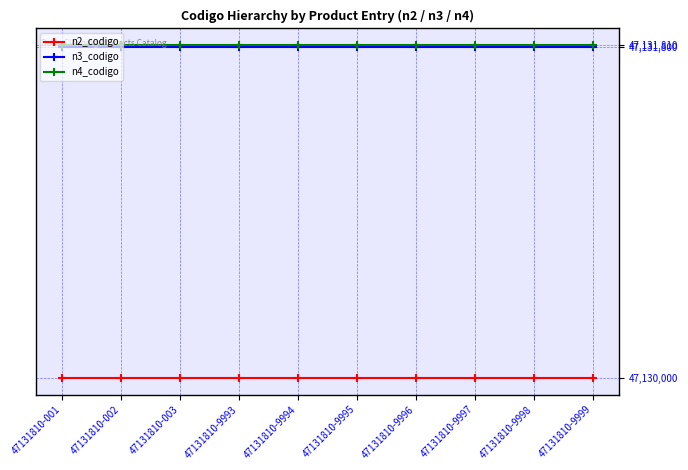

What is the minimum value shown in the chart?

47130000